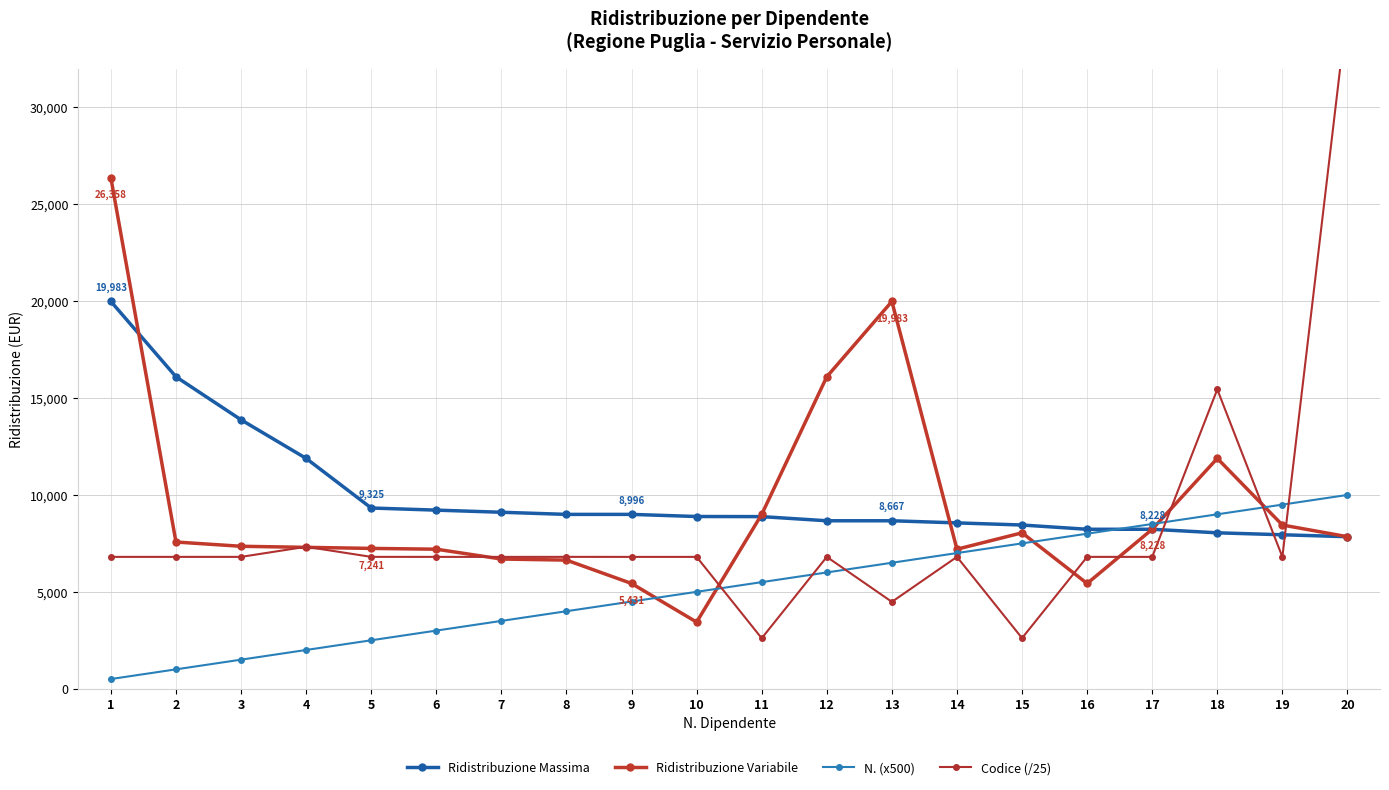

At which label does N. (x500) first exceed 5500?

12